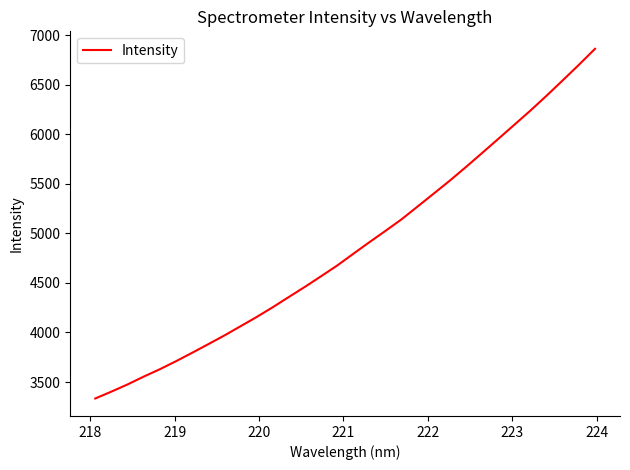

Does the chart have visible grid lines?

No